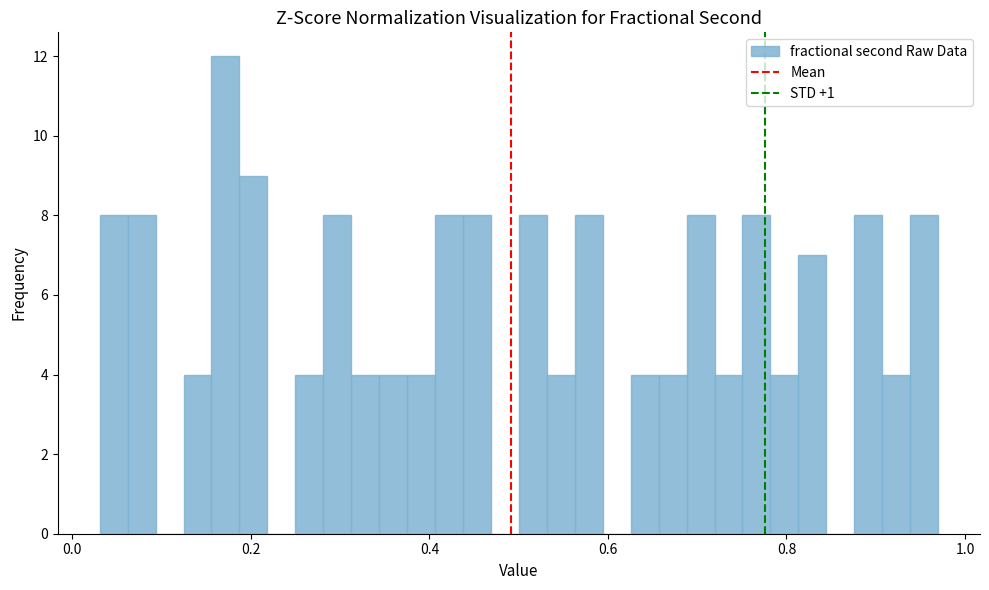

Around what value on the x-axis is the tallest bar? Give the approximate position of its centre, as read against the axis.

0.18